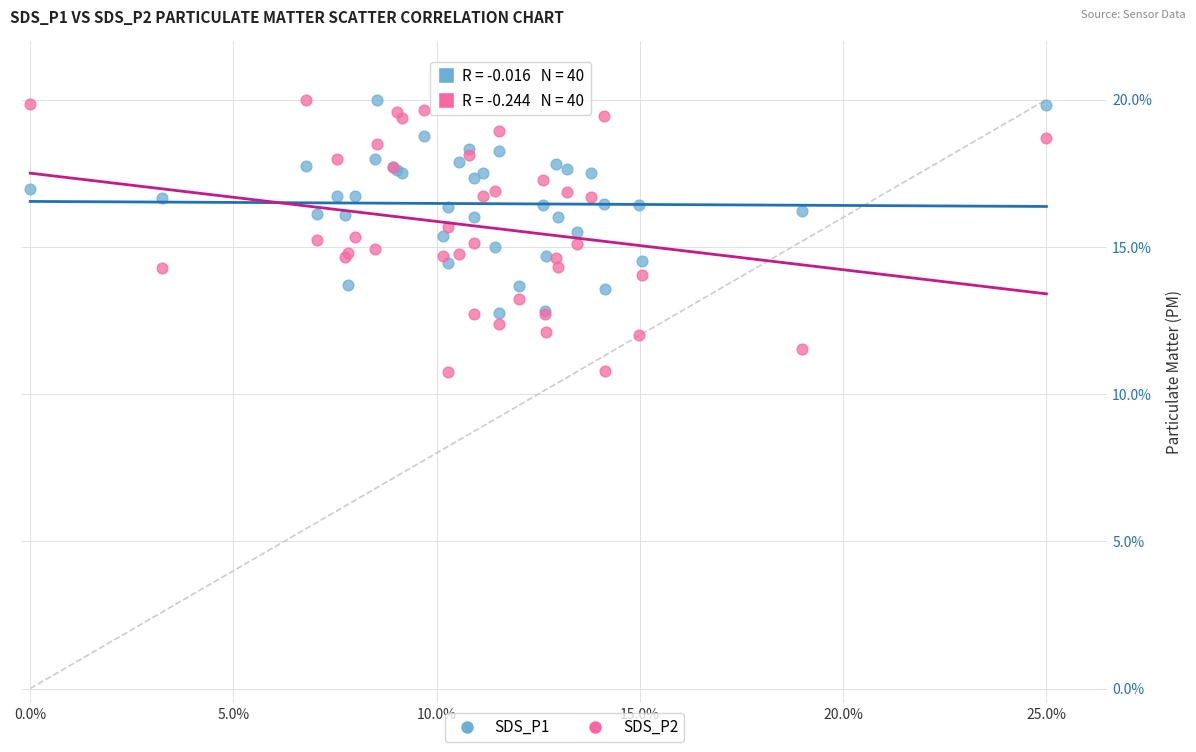

Which series has the widest spread of Y values?

SDS_P2